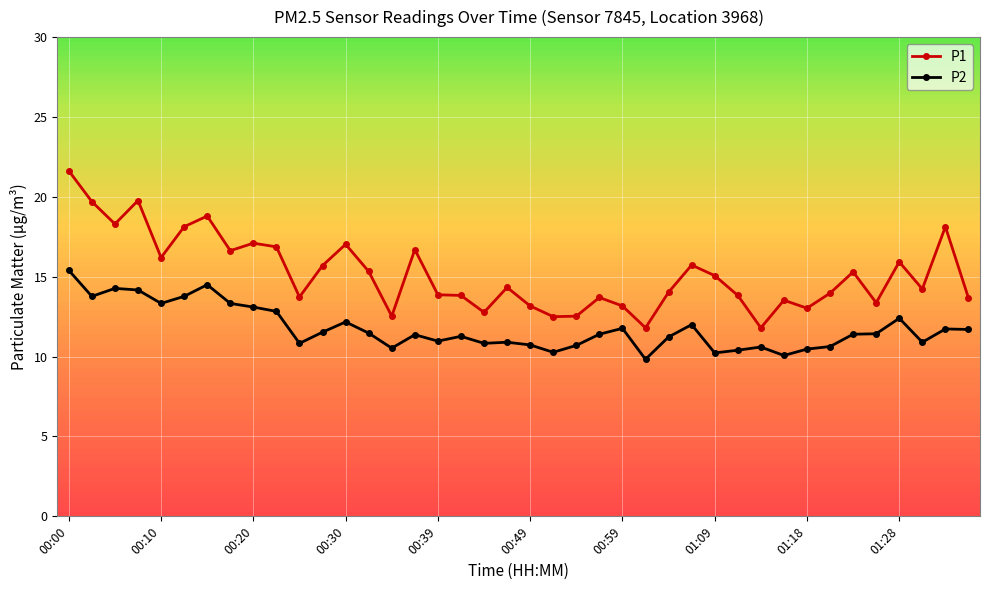

True or false: P2 and P1 intersect in this chart.

False